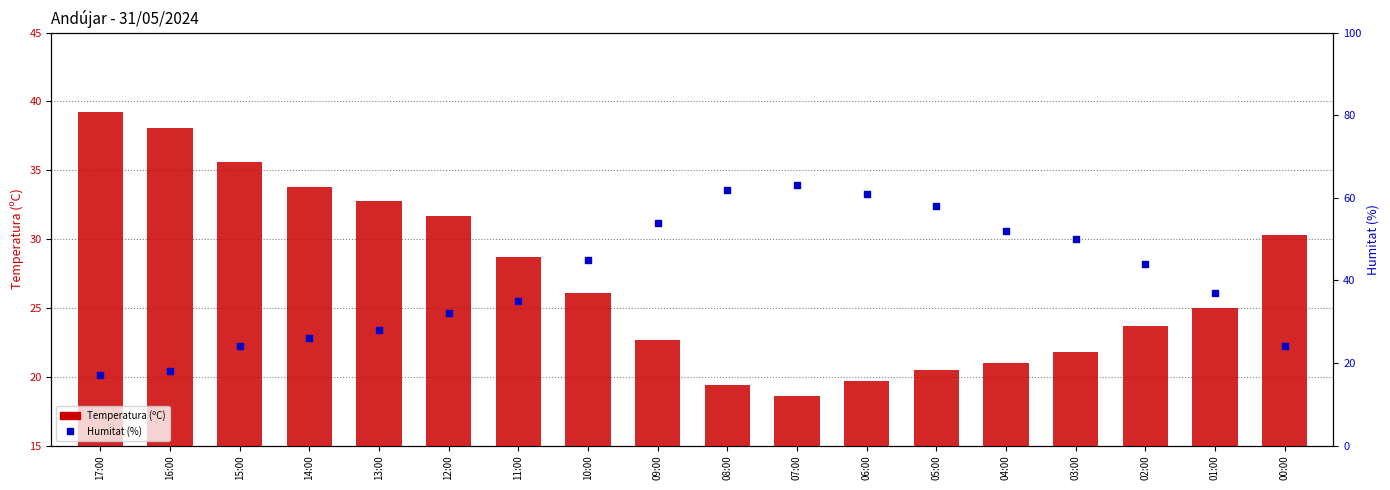

What are all the series names shown in the legend?

Temperatura (ºC), Humitat (%)